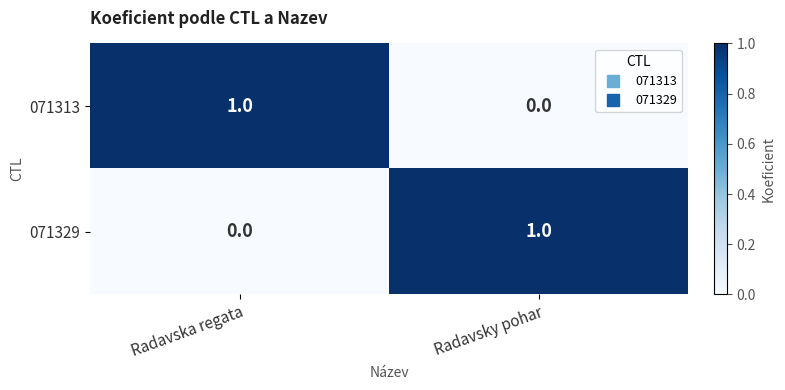

Where is 071313 nearest to the value 0?

Radavsky pohar